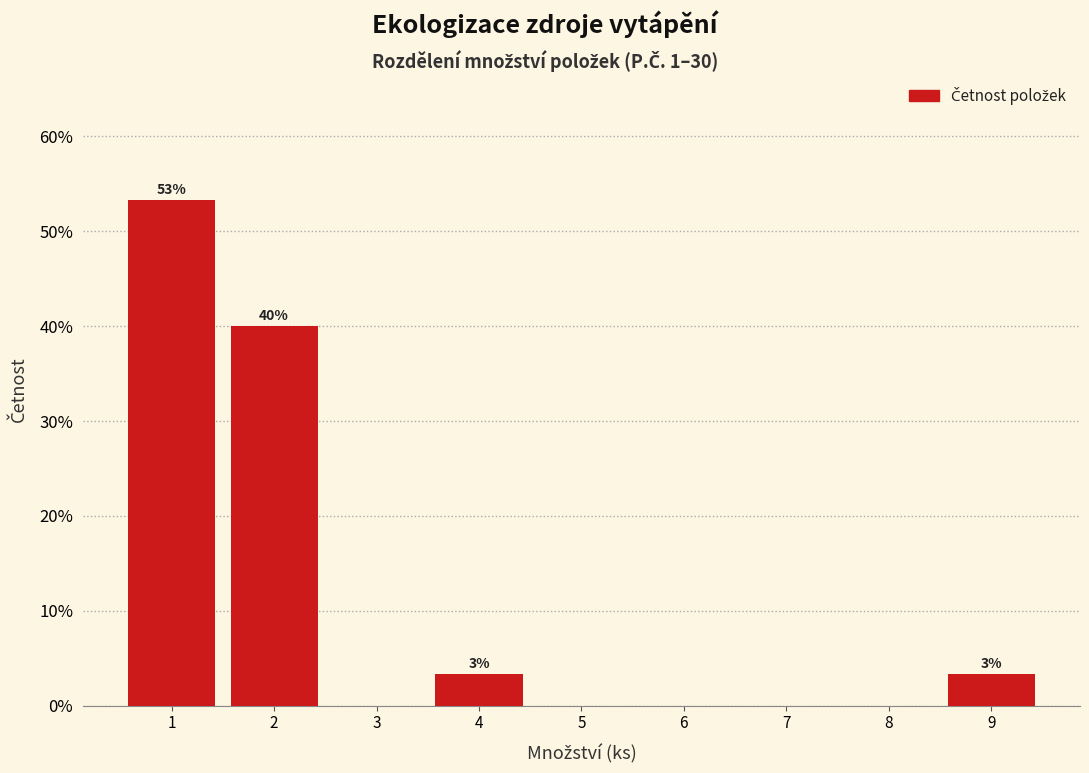

Reading left to right, list all the values displayed in this chart.

1=53.3	2=40.0	3=0.0	4=3.3	5=0.0	6=0.0	7=0.0	8=0.0	9=3.3